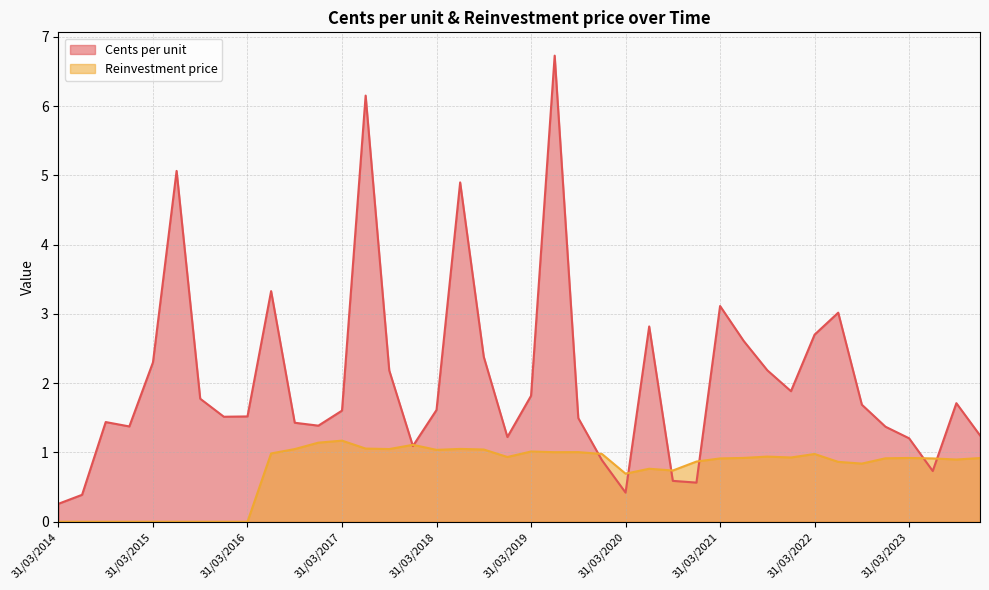

Which series has the largest total across all categories?

Cents per unit